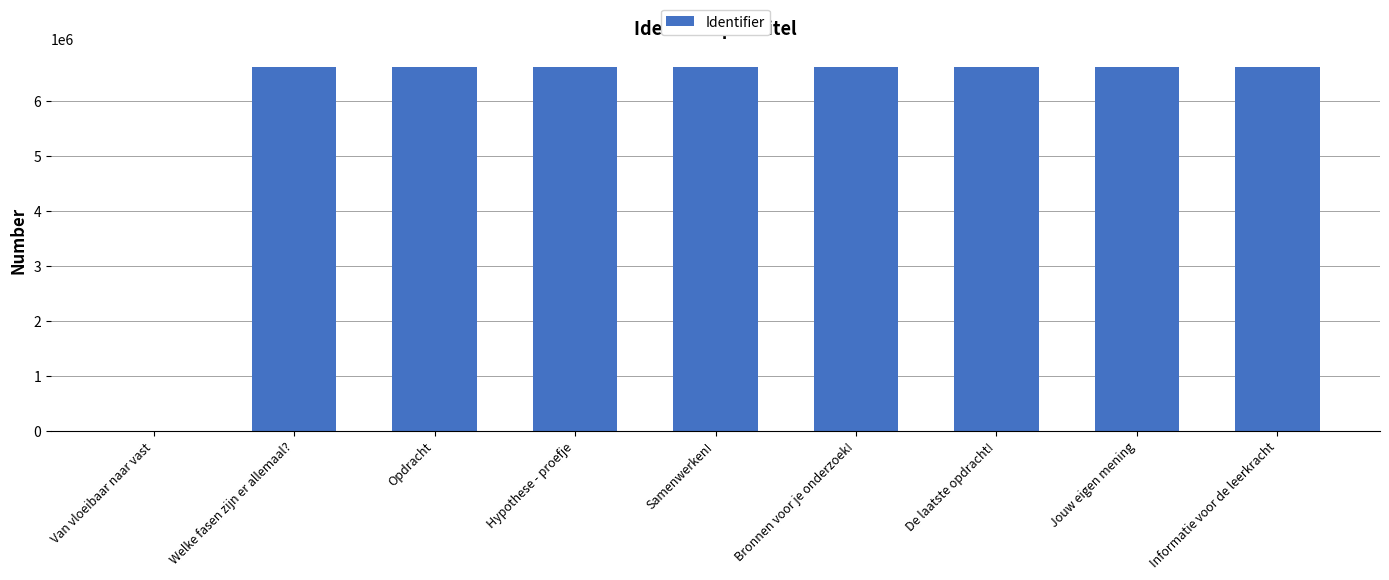

Is it true that the value at Welke fasen zijn er allemaal? is 9954122?

False